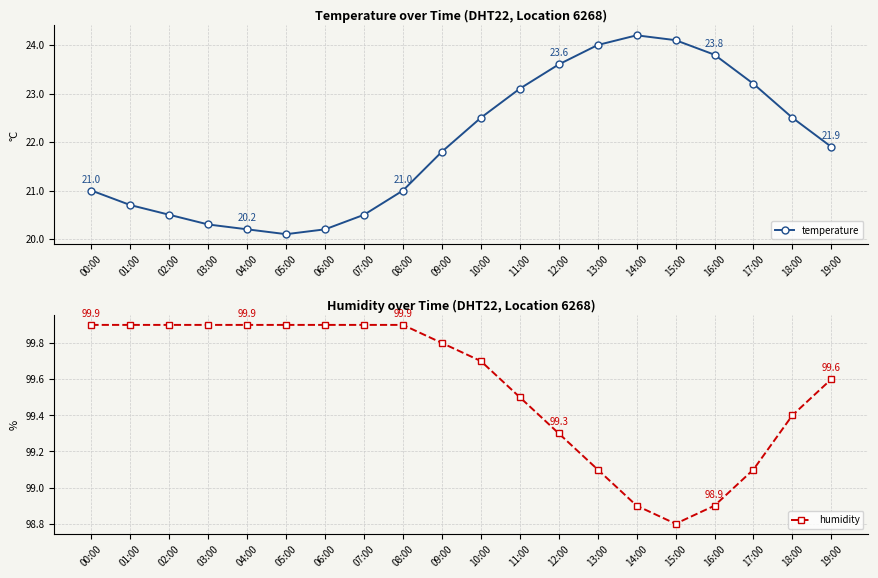

What is the average value of the temperature series?

22.0